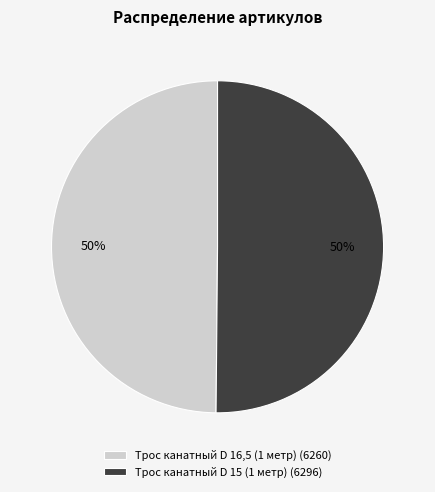

Approximately how many times larger is the value at Трос канатный D 15 (1 метр) compared to Трос канатный D 16,5 (1 метр)?

1.0